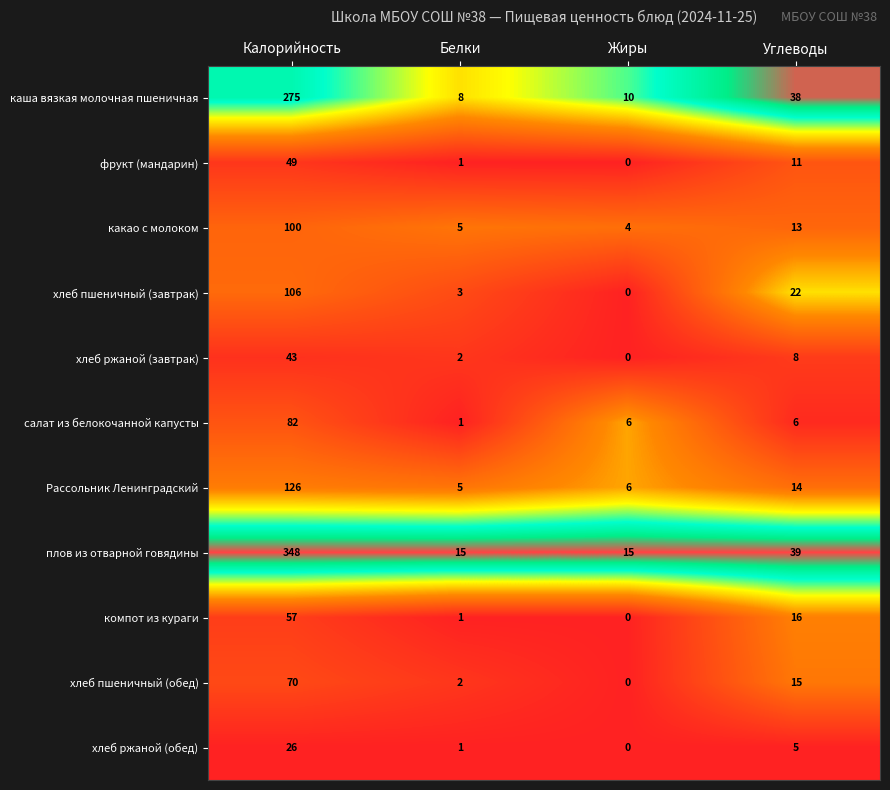

Which series has the largest total across all categories?

плов из отварной говядины